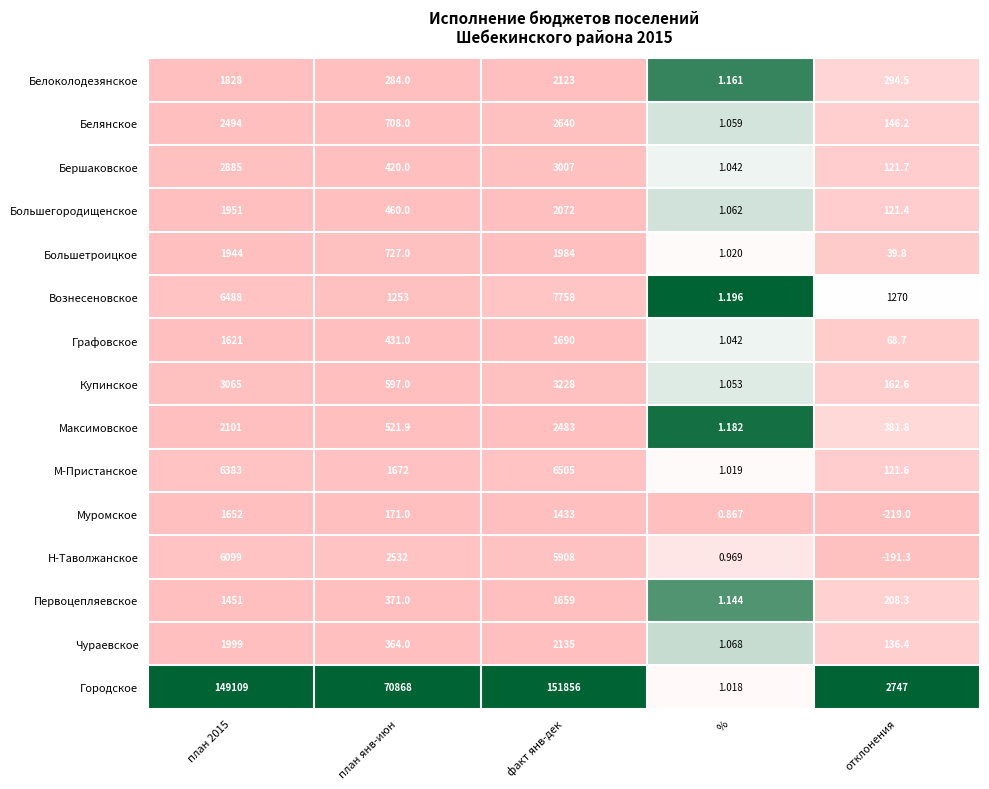

At which category does the chart reach its minimum across all series?

отклонения